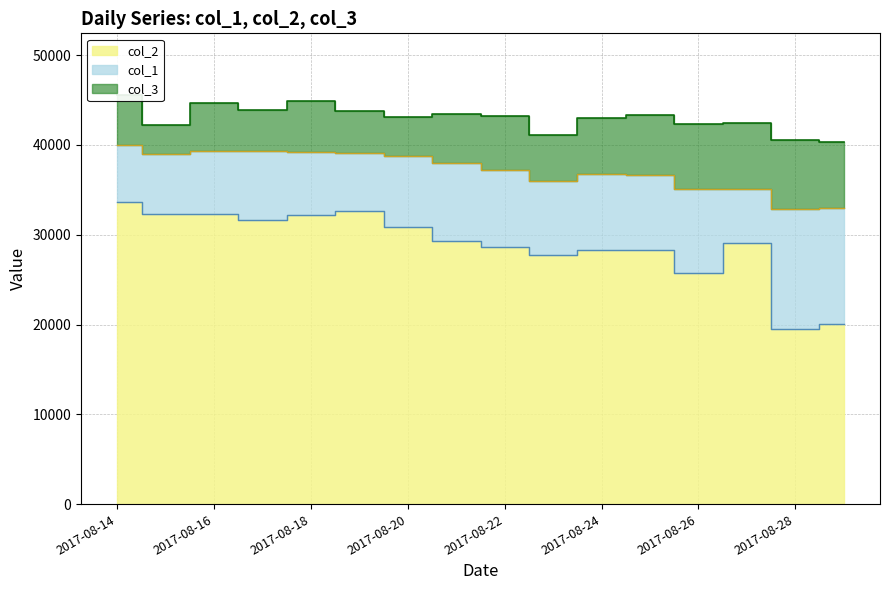

Reading left to right, list all the values displayed in this chart.

col_1: 2017-08-14=40040	2017-08-15=39029	2017-08-16=39357	2017-08-17=39358	2017-08-18=39245	2017-08-19=39098	2017-08-20=38805	2017-08-21=37965	2017-08-22=37199	2017-08-23=36035	2017-08-24=36788	2017-08-25=36614	2017-08-26=35068	2017-08-27=35104	2017-08-28=32917	2017-08-29=33012
col_2: 2017-08-14=33630	2017-08-15=32265	2017-08-16=32301	2017-08-17=31628	2017-08-18=32167	2017-08-19=32624	2017-08-20=30860	2017-08-21=29325	2017-08-22=28657	2017-08-23=27725	2017-08-24=28277	2017-08-25=28265	2017-08-26=25787	2017-08-27=29122	2017-08-28=19529	2017-08-29=20114
col_3: 2017-08-14=45589	2017-08-15=42191	2017-08-16=44675	2017-08-17=43841	2017-08-18=44907	2017-08-19=43777	2017-08-20=43128	2017-08-21=43396	2017-08-22=43219	2017-08-23=41127	2017-08-24=43000	2017-08-25=43367	2017-08-26=42311	2017-08-27=42464	2017-08-28=40581	2017-08-29=40337